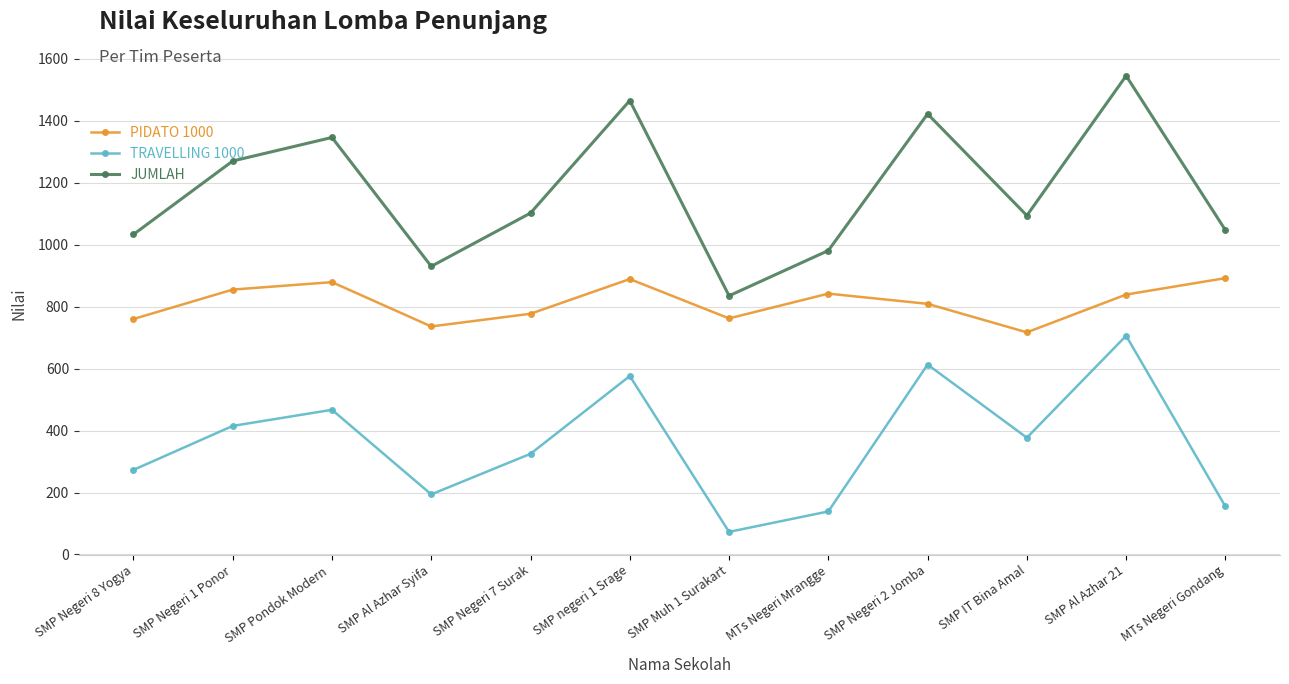

True or false: JUMLAH has more than 1 interior local peaks.

True